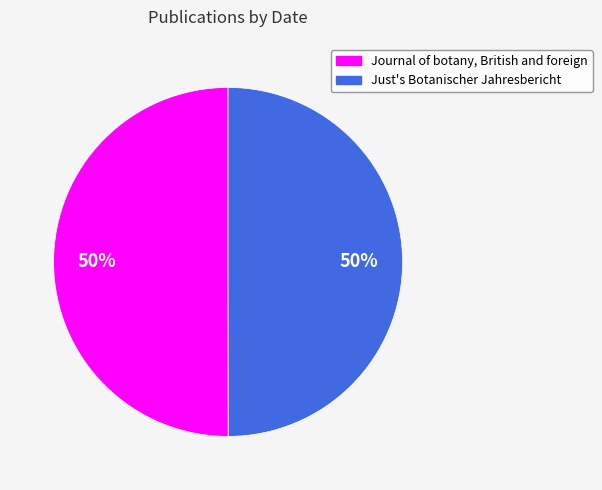

To the nearest percent, what portion does Just's Botanischer Jahresbericht represent?

50%